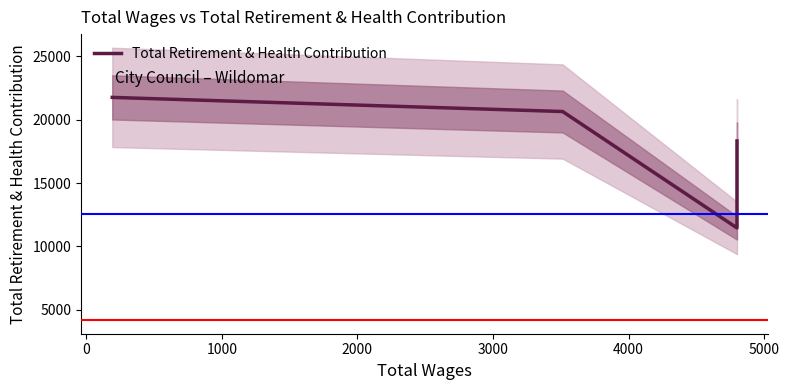

What is the minimum value shown in the chart?

11462